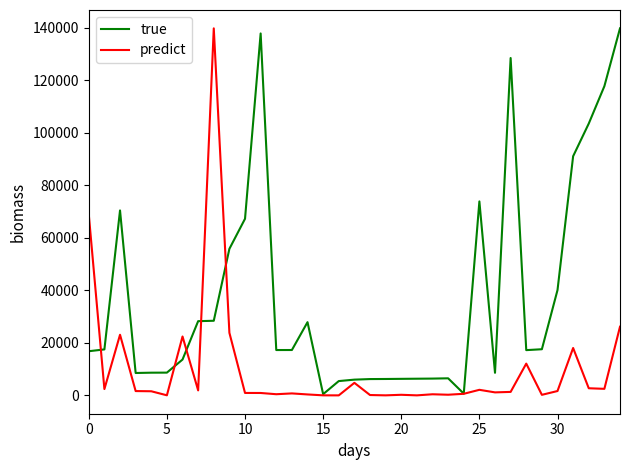

List the series in order of their overall mean, lowest first.

predict, true